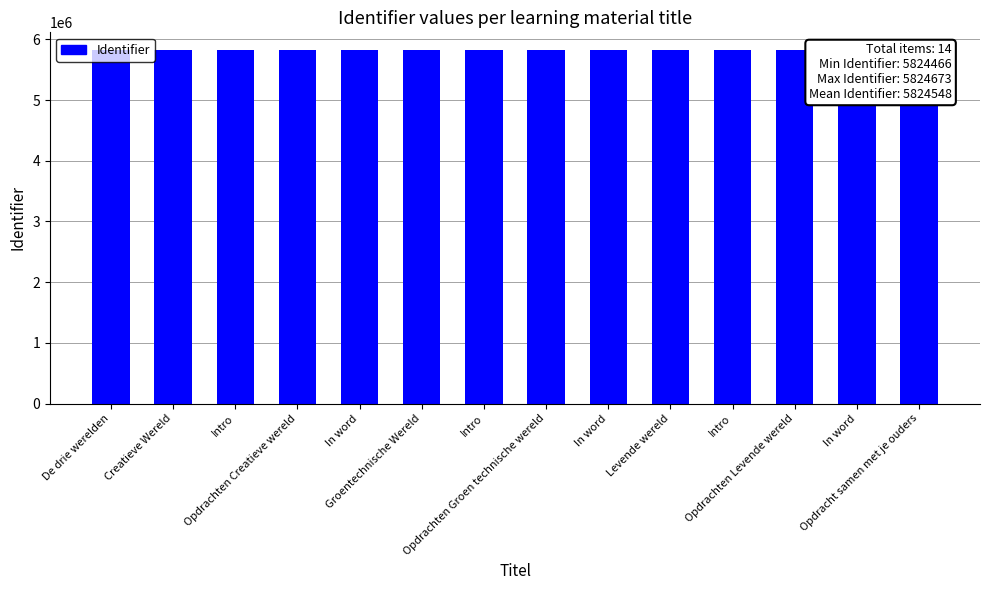

Reading left to right, what are all the values shown in this chart?

De drie werelden=5824471	Creatieve Wereld=5824466	Intro=5824485	Opdrachten Creatieve wereld=5824486	In word=5824542	Groentechnische Wereld=5824467	Intro=5824553	Opdrachten Groen technische wereld=5824558	In word=5824641	Levende wereld=5824468	Intro=5824670	Opdrachten Levende wereld=5824672	In word=5824673	Opdracht samen met je ouders=5824523